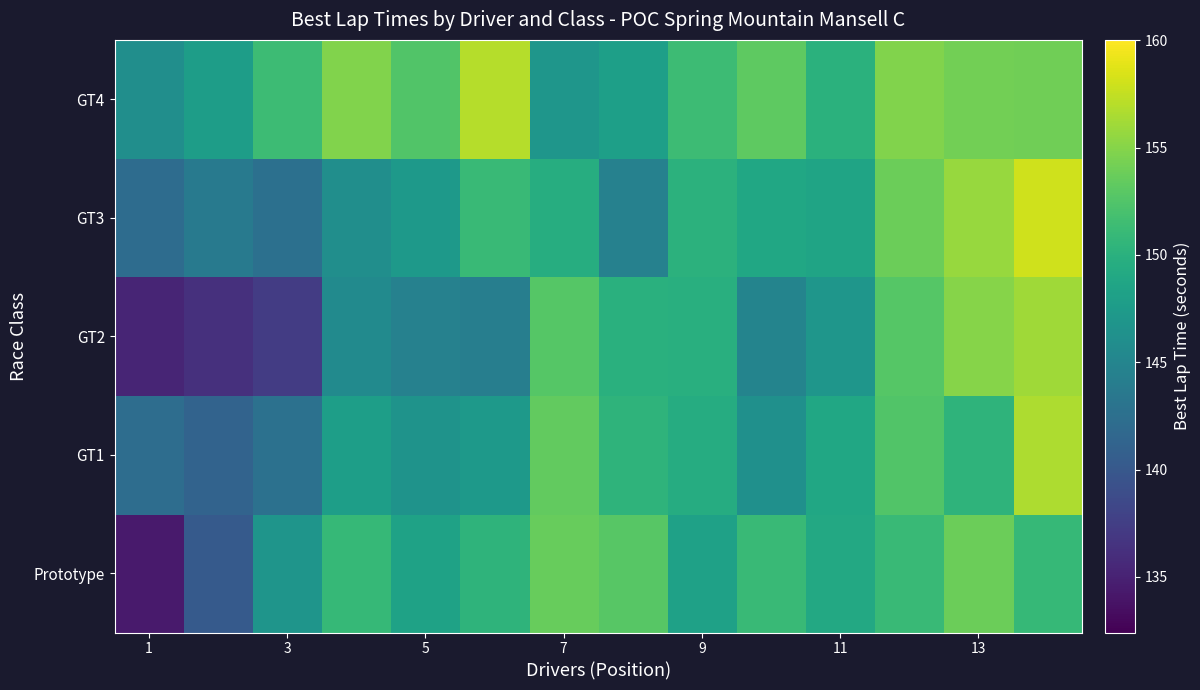

Count the number of data series in this chart.

5